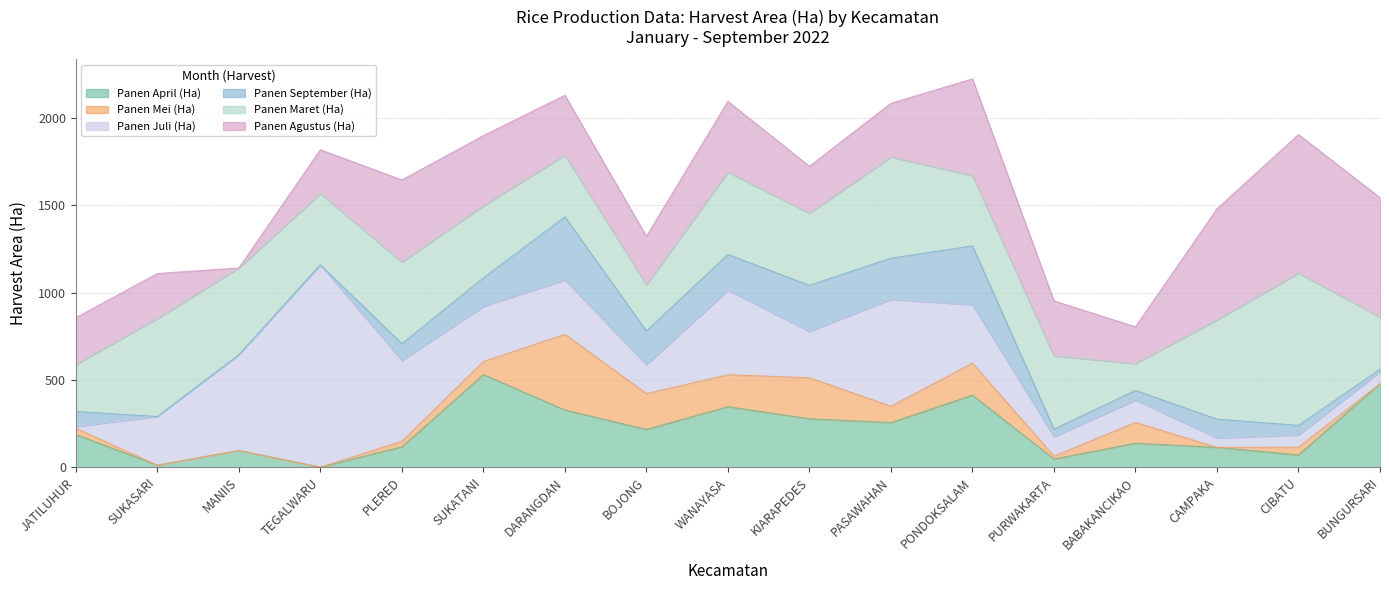

What is the label of the 12th point from the left?

PONDOKSALAM